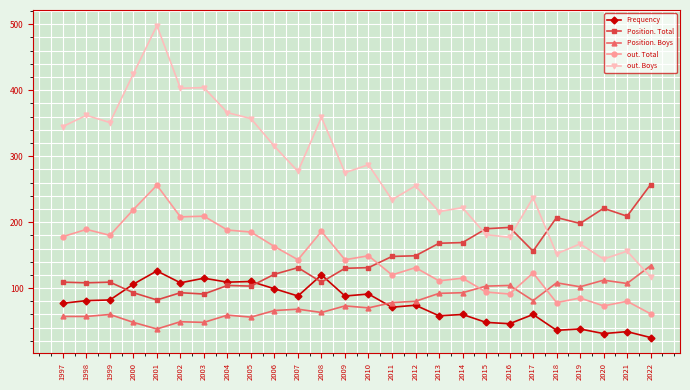

True or false: Position. Total has more than 0 points higher than both neighbors.

True